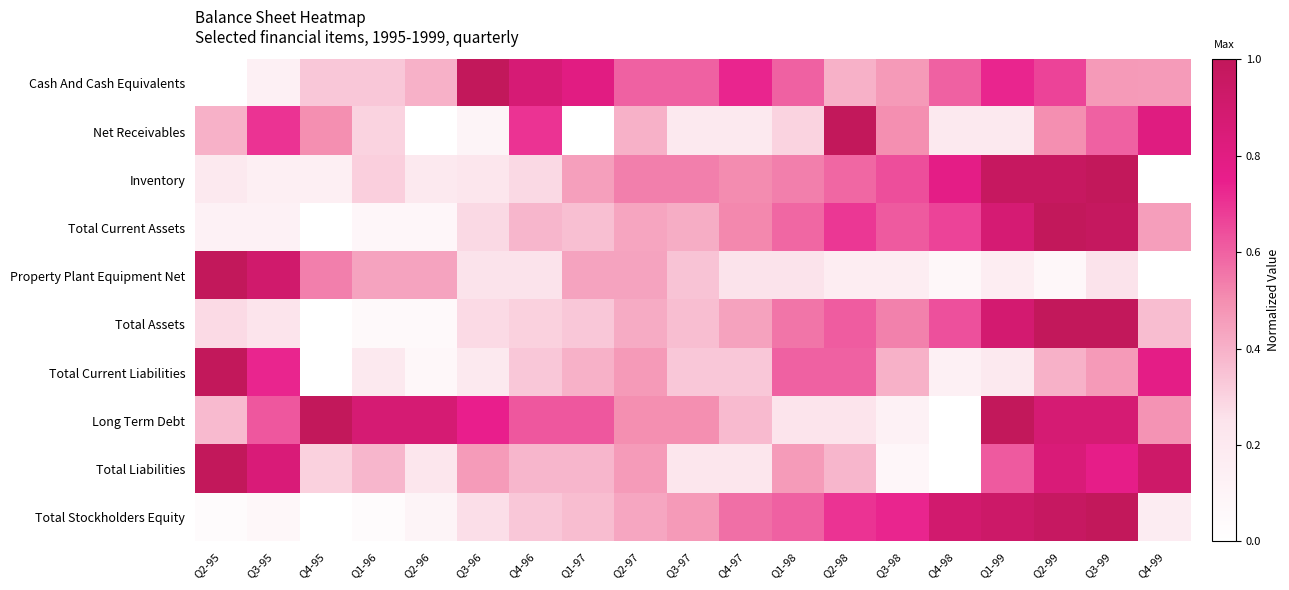

How many series are shown in this chart?

10